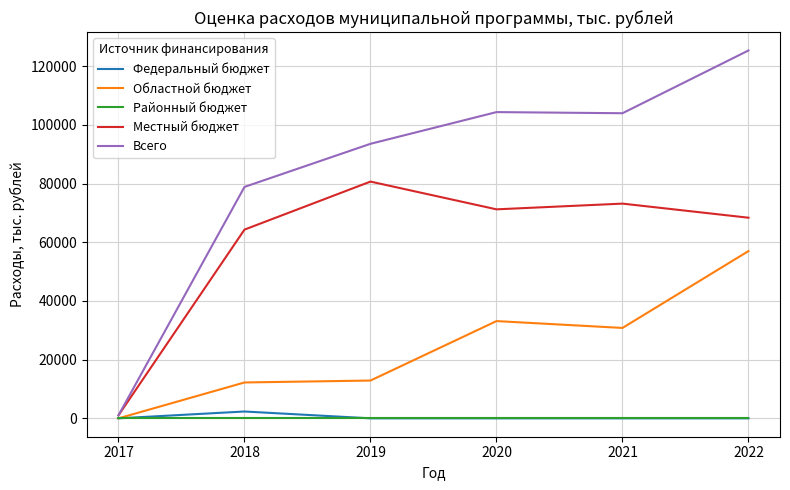

What is the maximum value shown in the chart?

125391.1